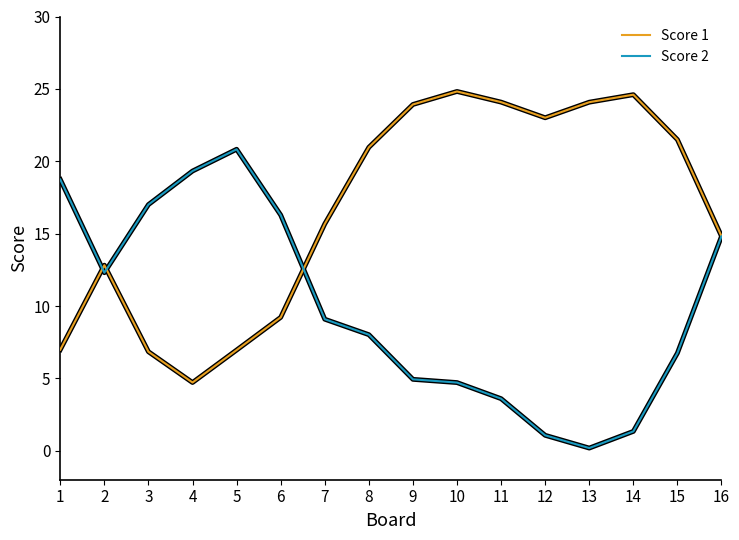

Which category has the lowest value in the Score 2 series?

13